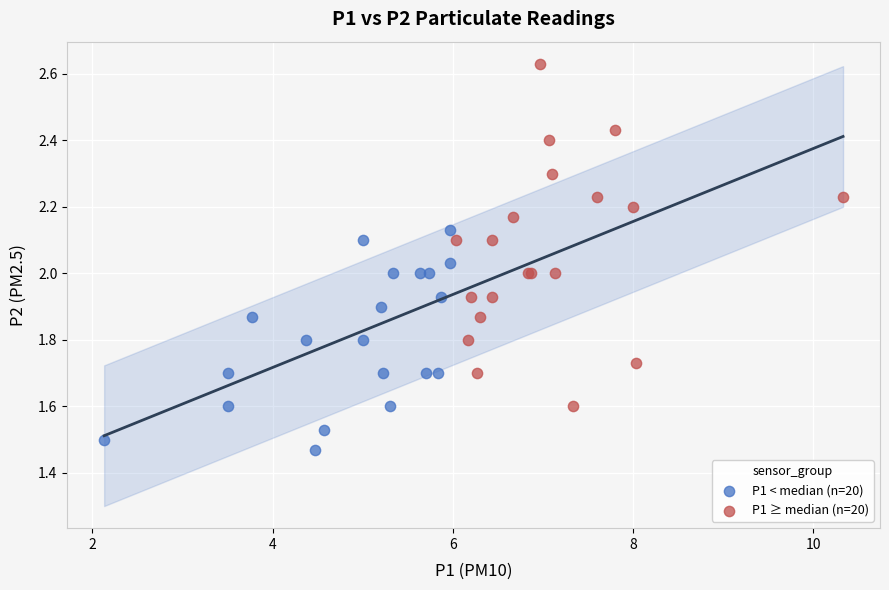

Which series contains the highest Y value?

P1 ≥ median (n=20)